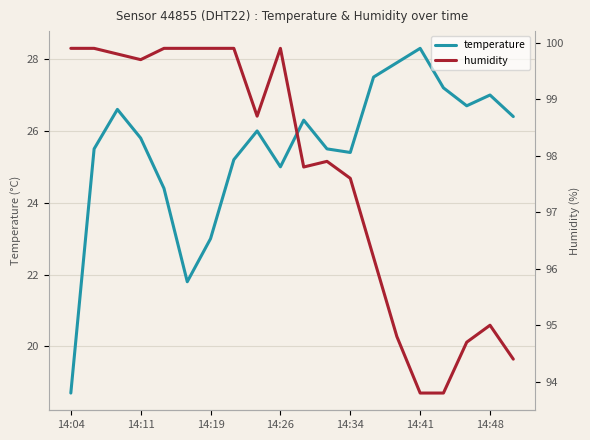

Where is humidity nearest to the value 96?

13